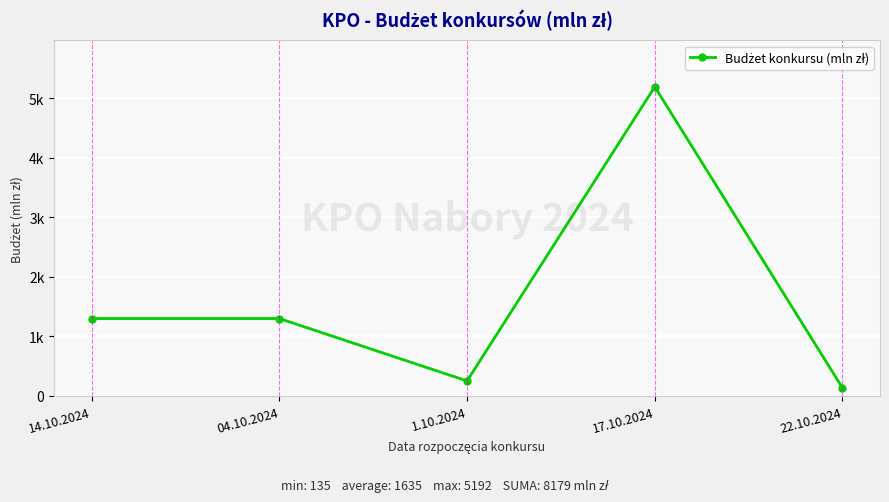

What is the difference between the maximum and second lowest values?

4940